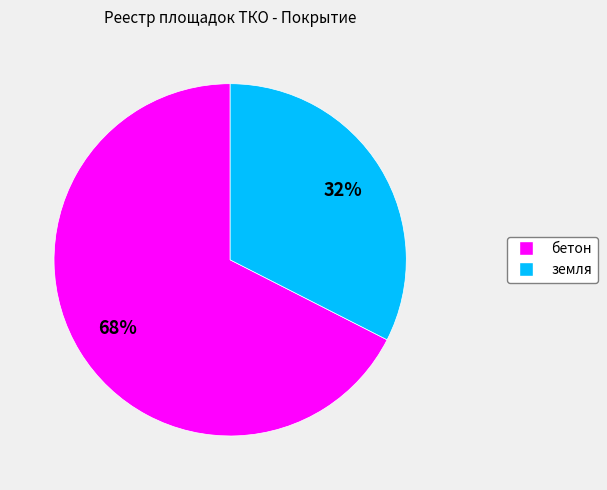

To the nearest percent, what is the combined percentage of земля and бетон?

100%